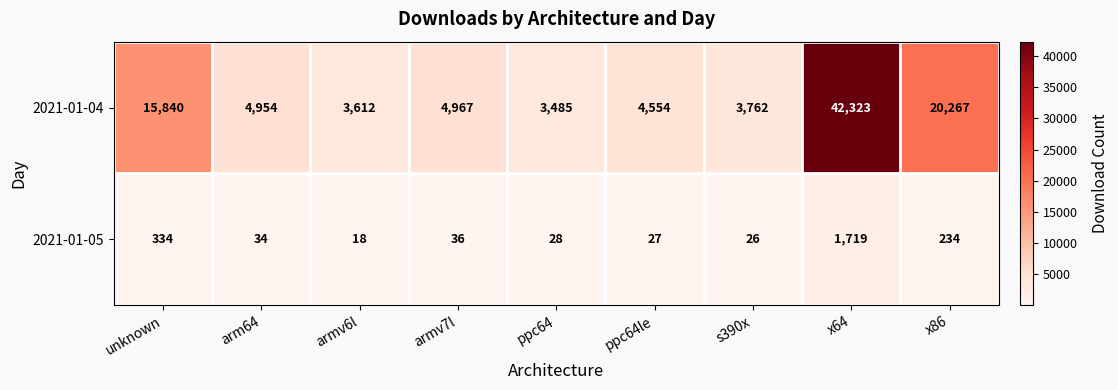

What is the minimum value shown in the chart?

18